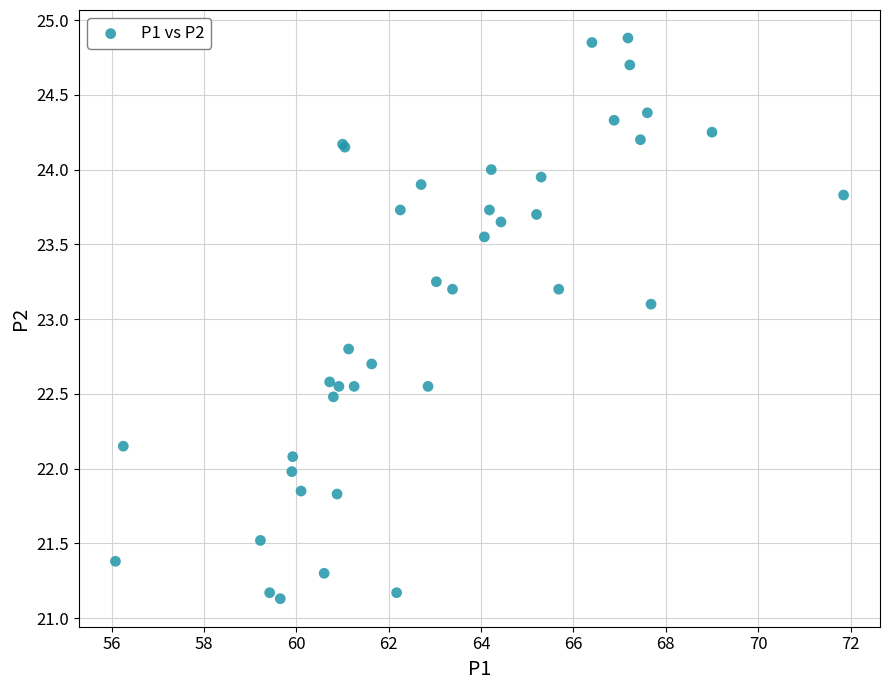

What Y value in the scatter plot is closest to 23?

23.1